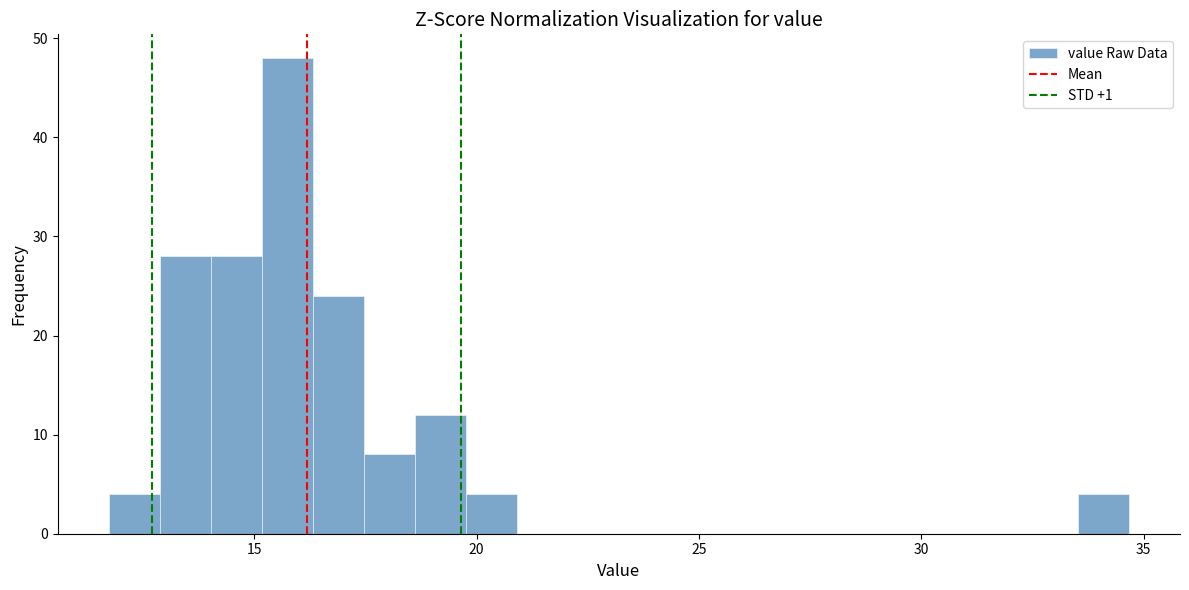

Around what value on the x-axis is the tallest bar? Give the approximate position of its centre, as read against the axis.

15.5